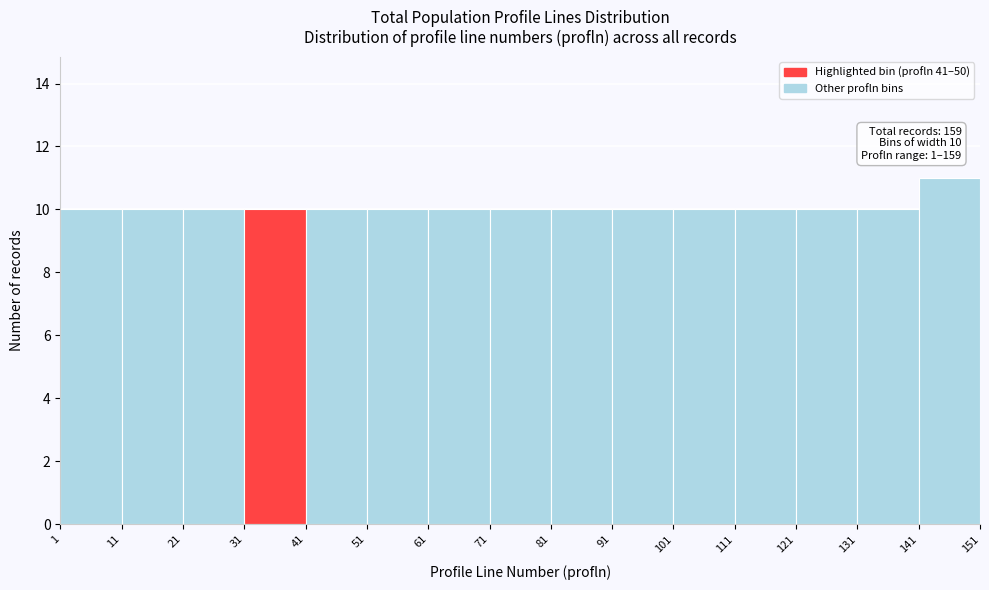

Over which range of the x-axis is the bar tallest?

141 to 151